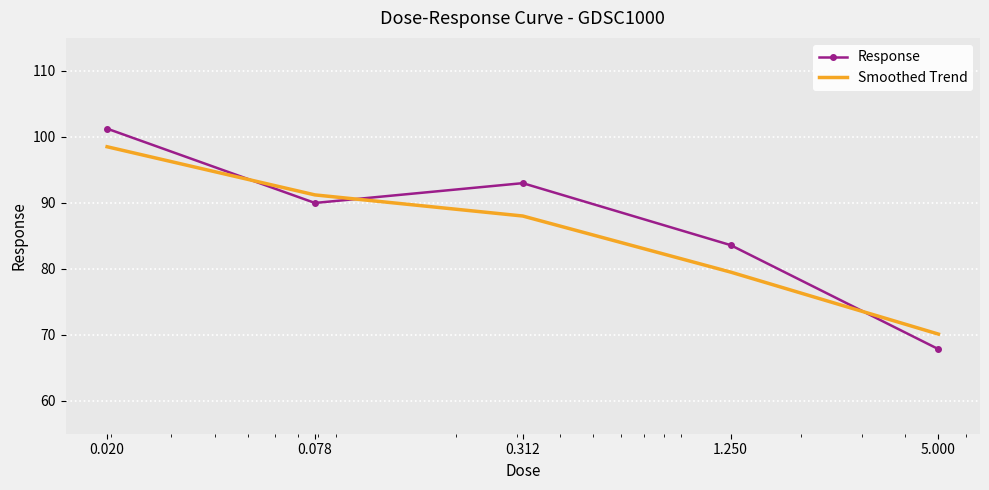

What is the minimum value shown in the chart?

67.8